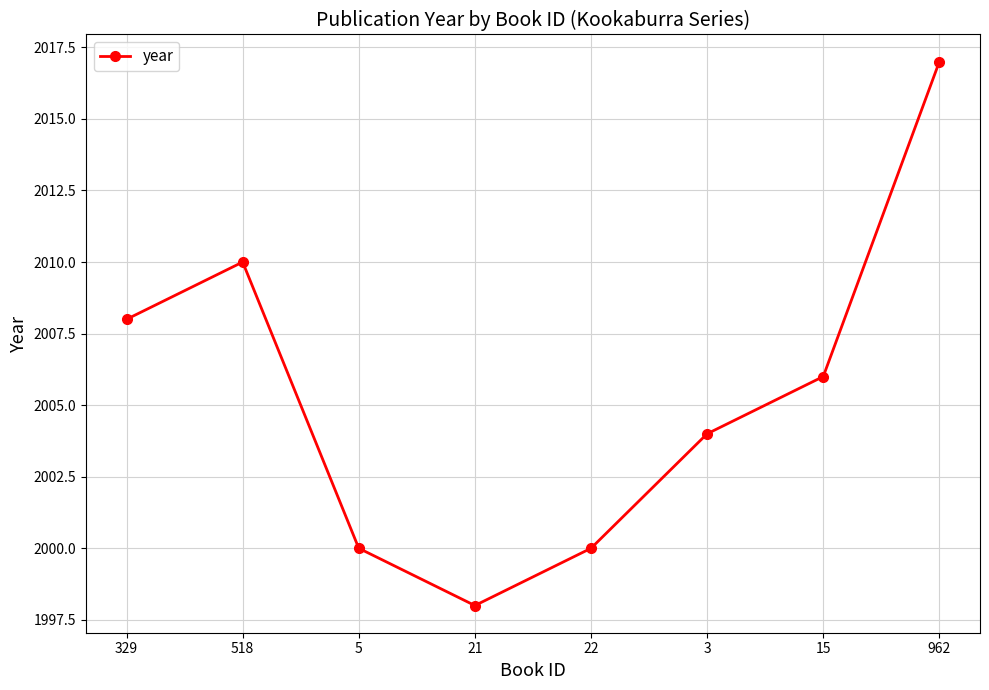

What is the ratio of the value at 22 to the value at 329?

1.0